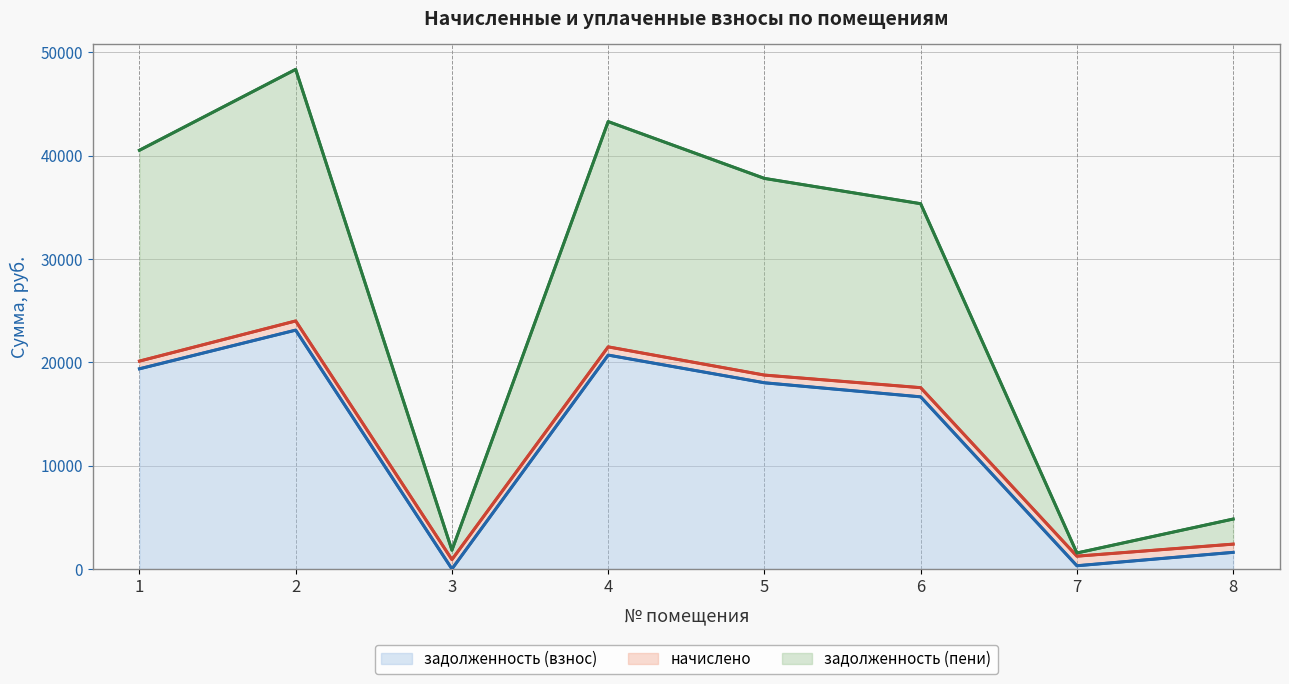

Where is the first local minimum for задолженность (взнос)?

3